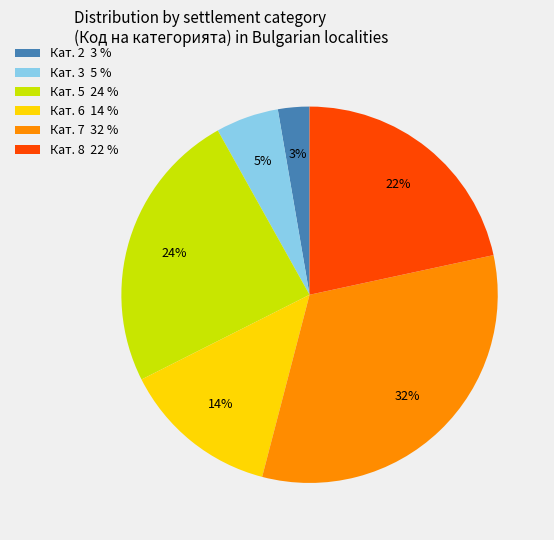

Combined, do Кат. 2 3 % and Кат. 3 5 % account for over 50%?

No